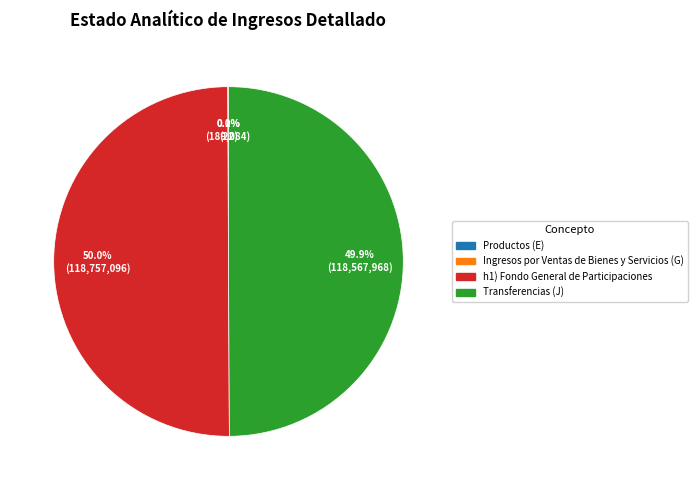

What portion of the pie excludes h1) Fondo General de Participaciones?

50.0%